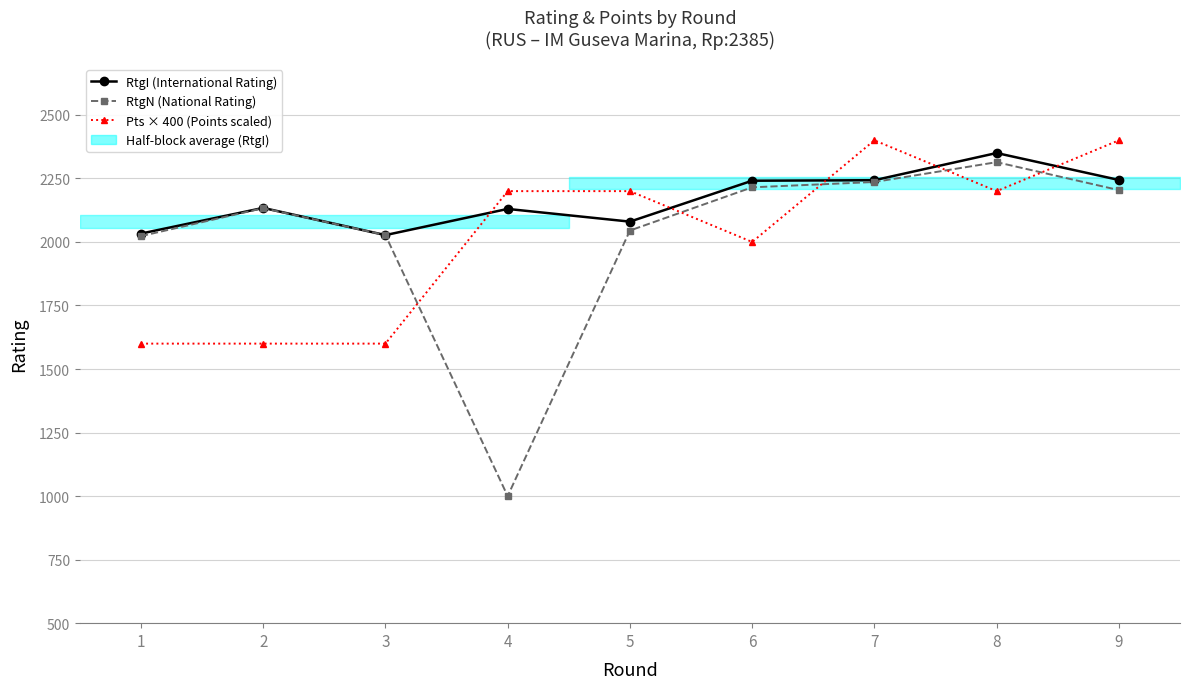

At which label does Pts × 400 (Points scaled) reach its peak?

7